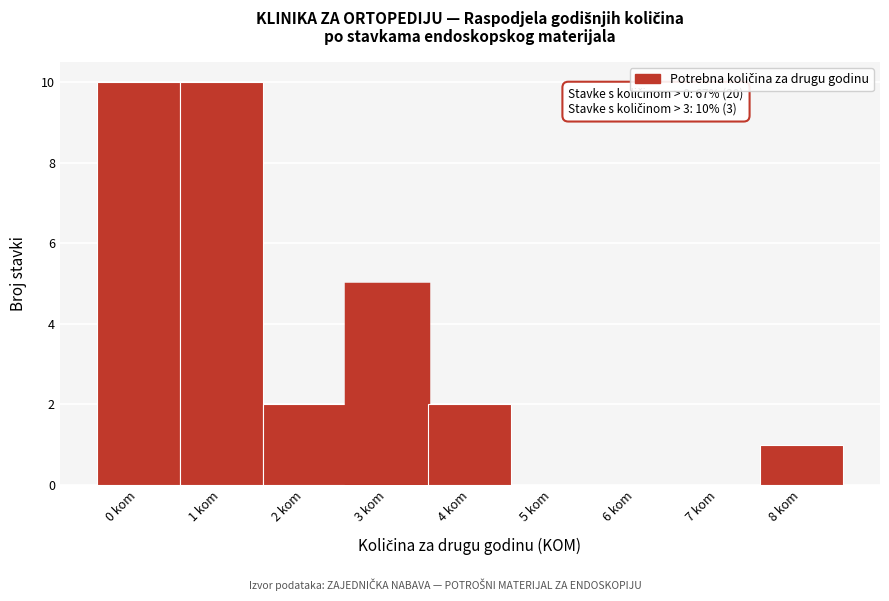

Reading right to left, transcribe all the data shown in this chart.

8 kom=1	7 kom=0	6 kom=0	5 kom=0	4 kom=2	3 kom=5	2 kom=2	1 kom=10	0 kom=10